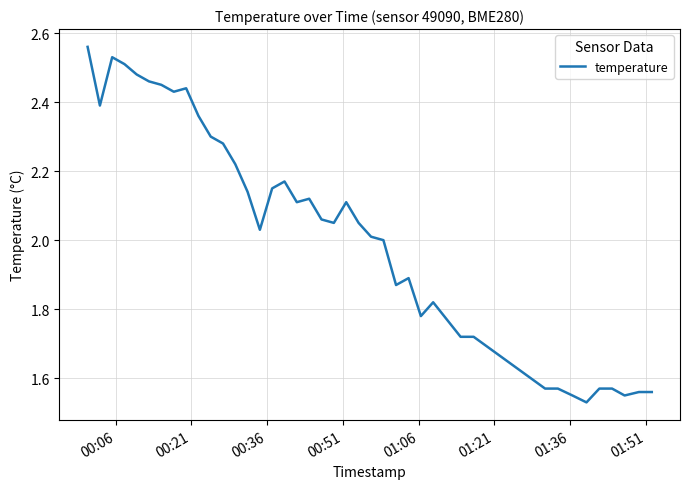

True or false: there are more than 1 points higher than both neighbors.

True